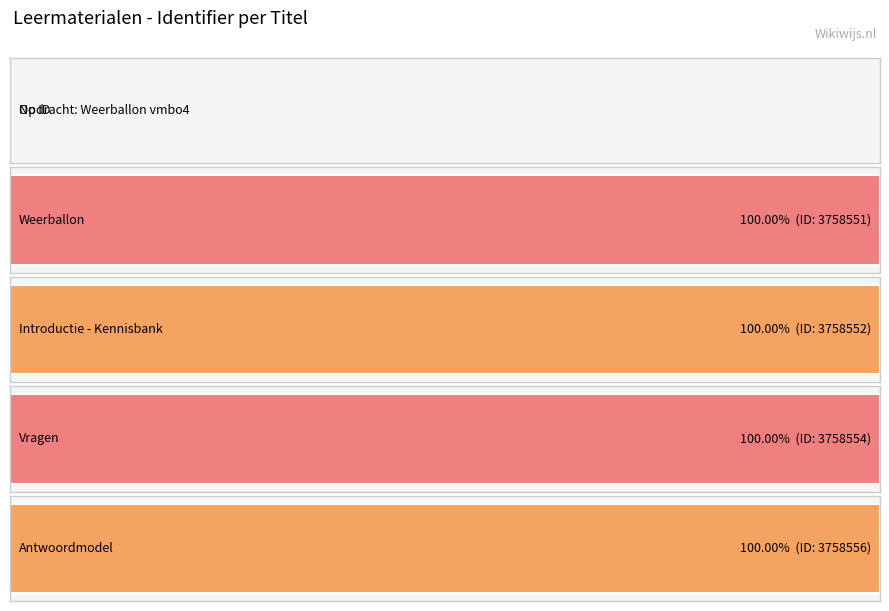

Reading left to right, list all the values displayed in this chart.

0	3758551	3758552	3758554	3758556